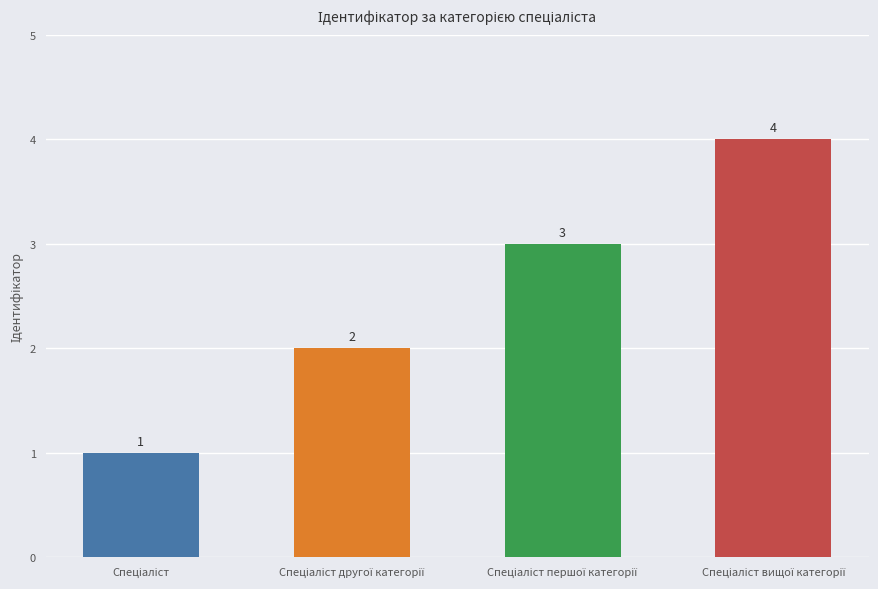

Count the values in the range 2 to 4.

3